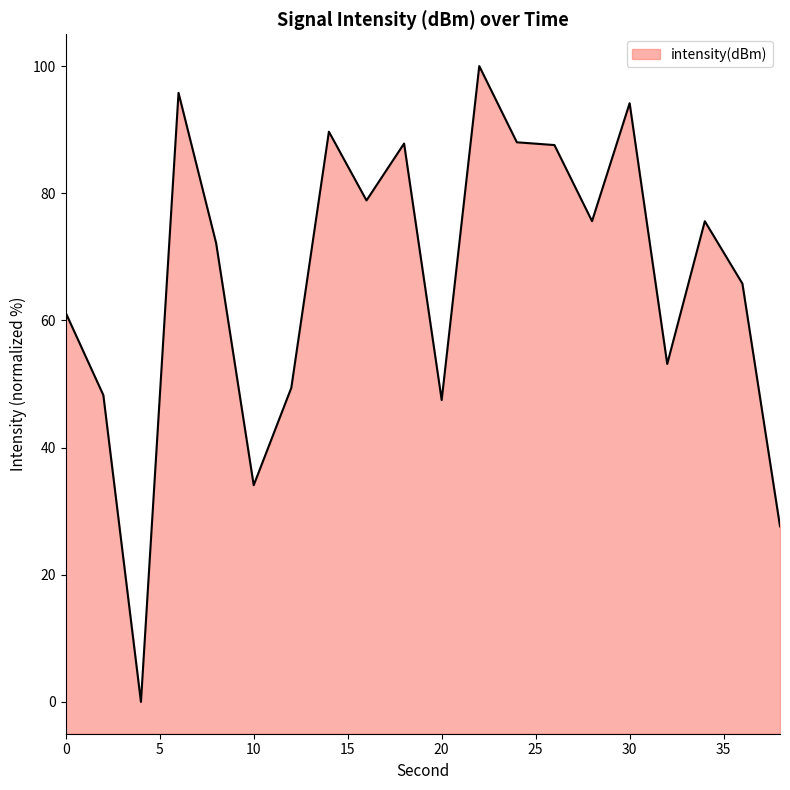

What is the approximate value at 12?

49.4